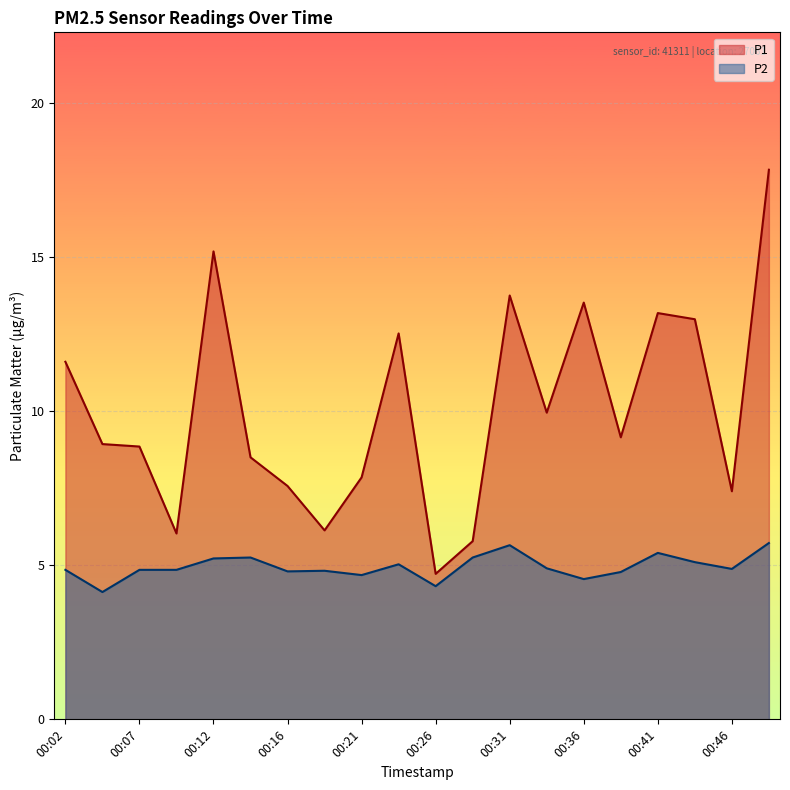

What is the approximate value of P2 at 00:29?

5.2